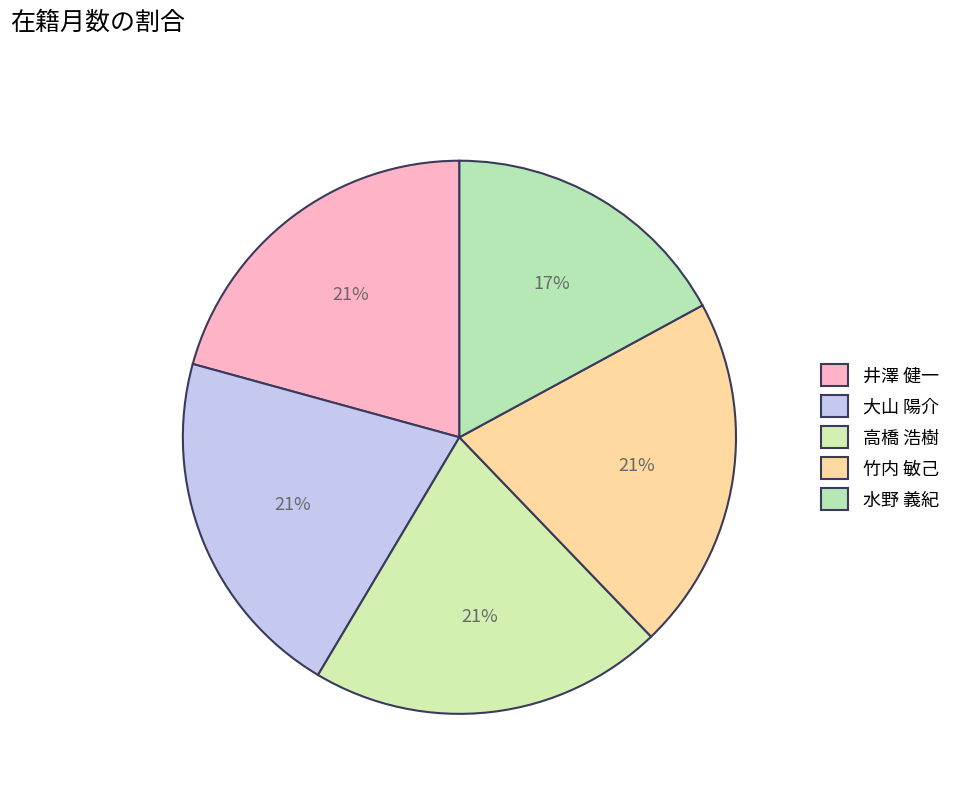

What is the total percentage of 竹内 敏己 and 高橋 浩樹?

41.5%